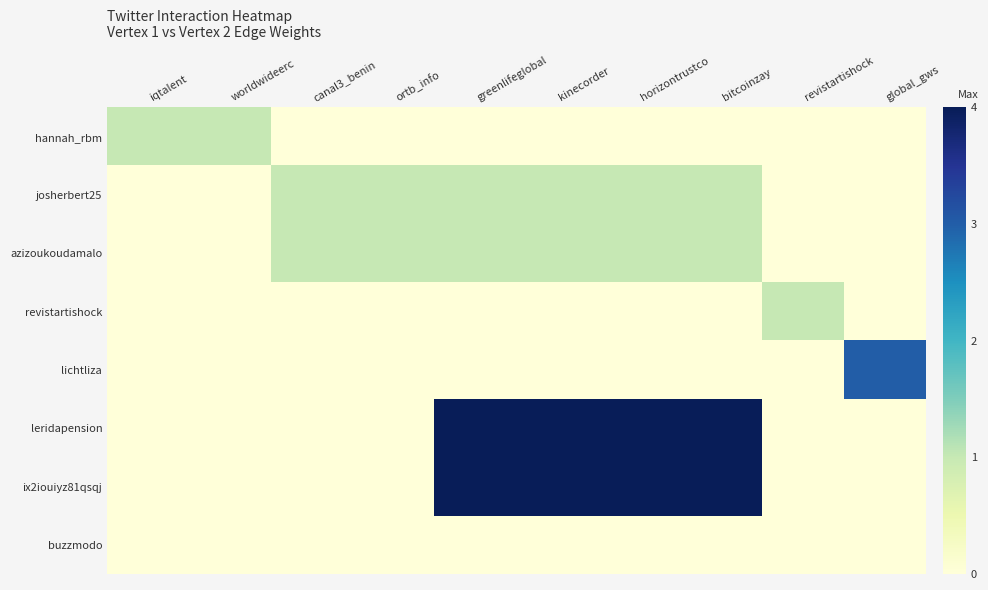

Between kinecorder and global_gws, which is larger?

kinecorder